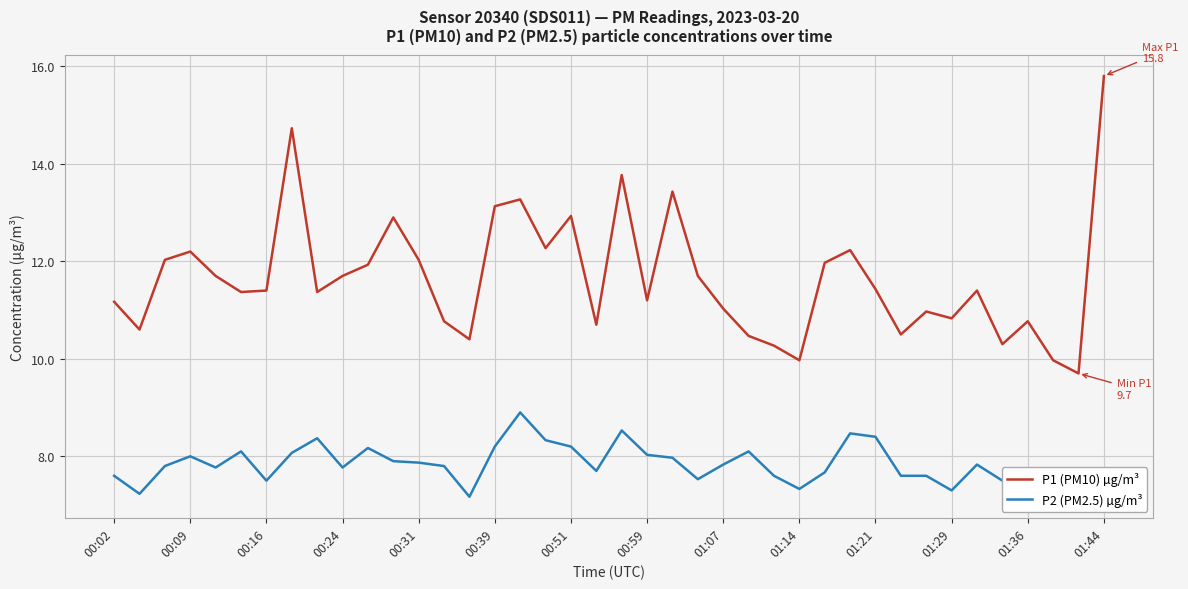

Rank the series by their maximum value, from highest to lowest.

P1 (PM10) µg/m³, P2 (PM2.5) µg/m³